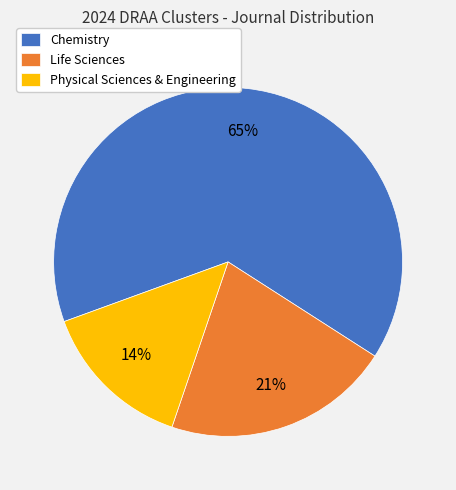

Does Chemistry account for over 50% of the chart?

Yes